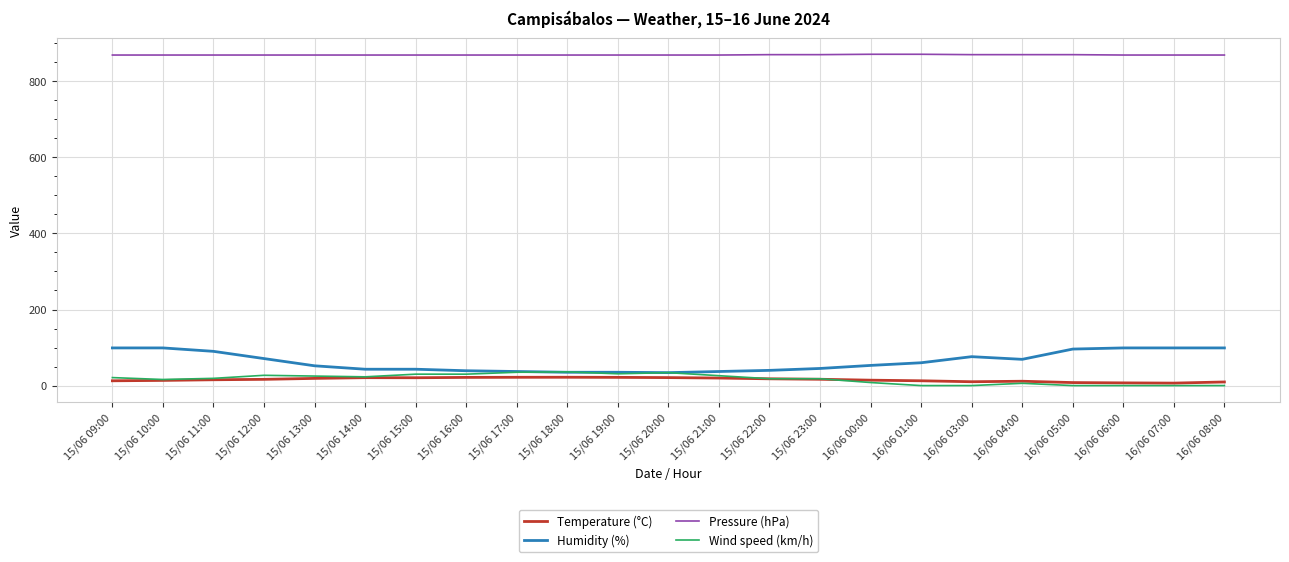

True or false: Pressure (hPa) and Temperature (°C) cross at least once.

False